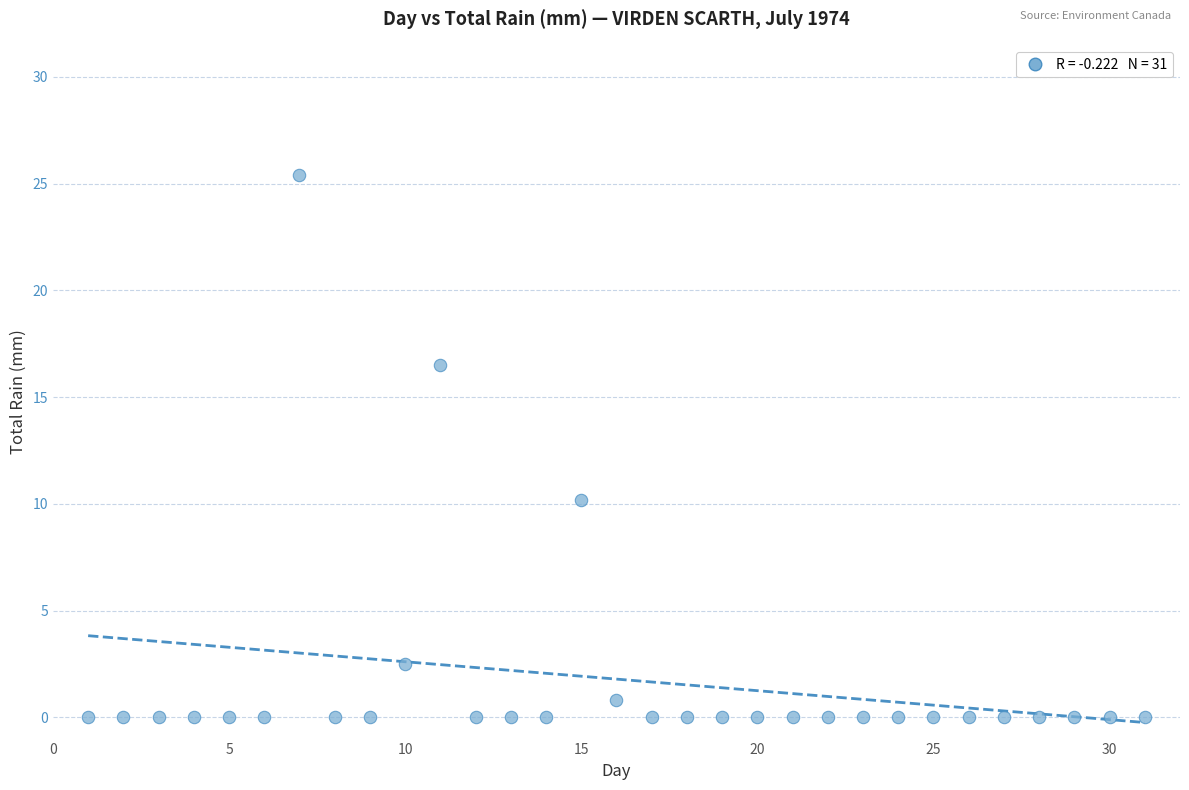

What is the range of Y values (max minus min)?

25.4